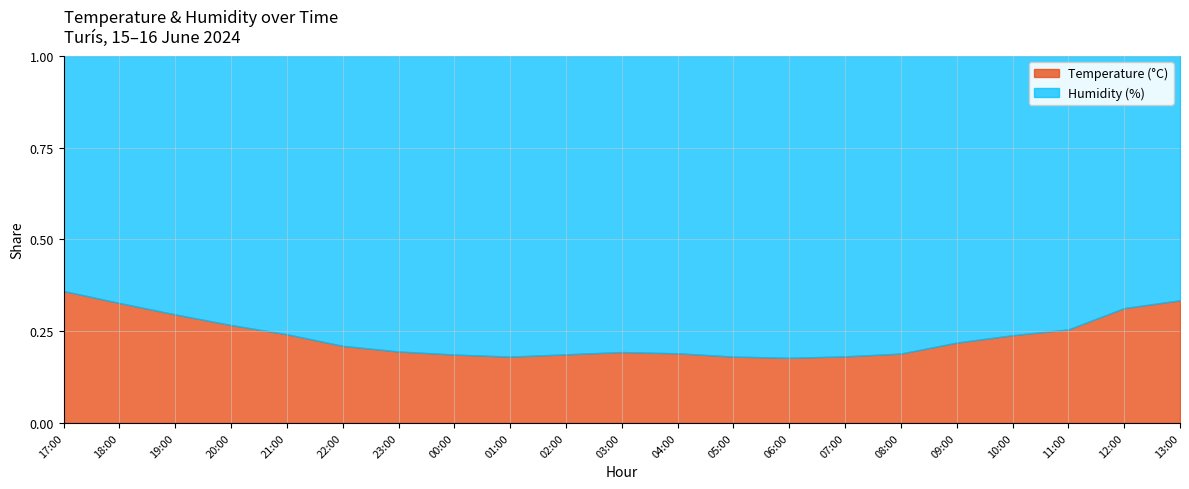

At 06:00, list the series in order from smallest to largest.

Temperature (°C), Humidity (%)